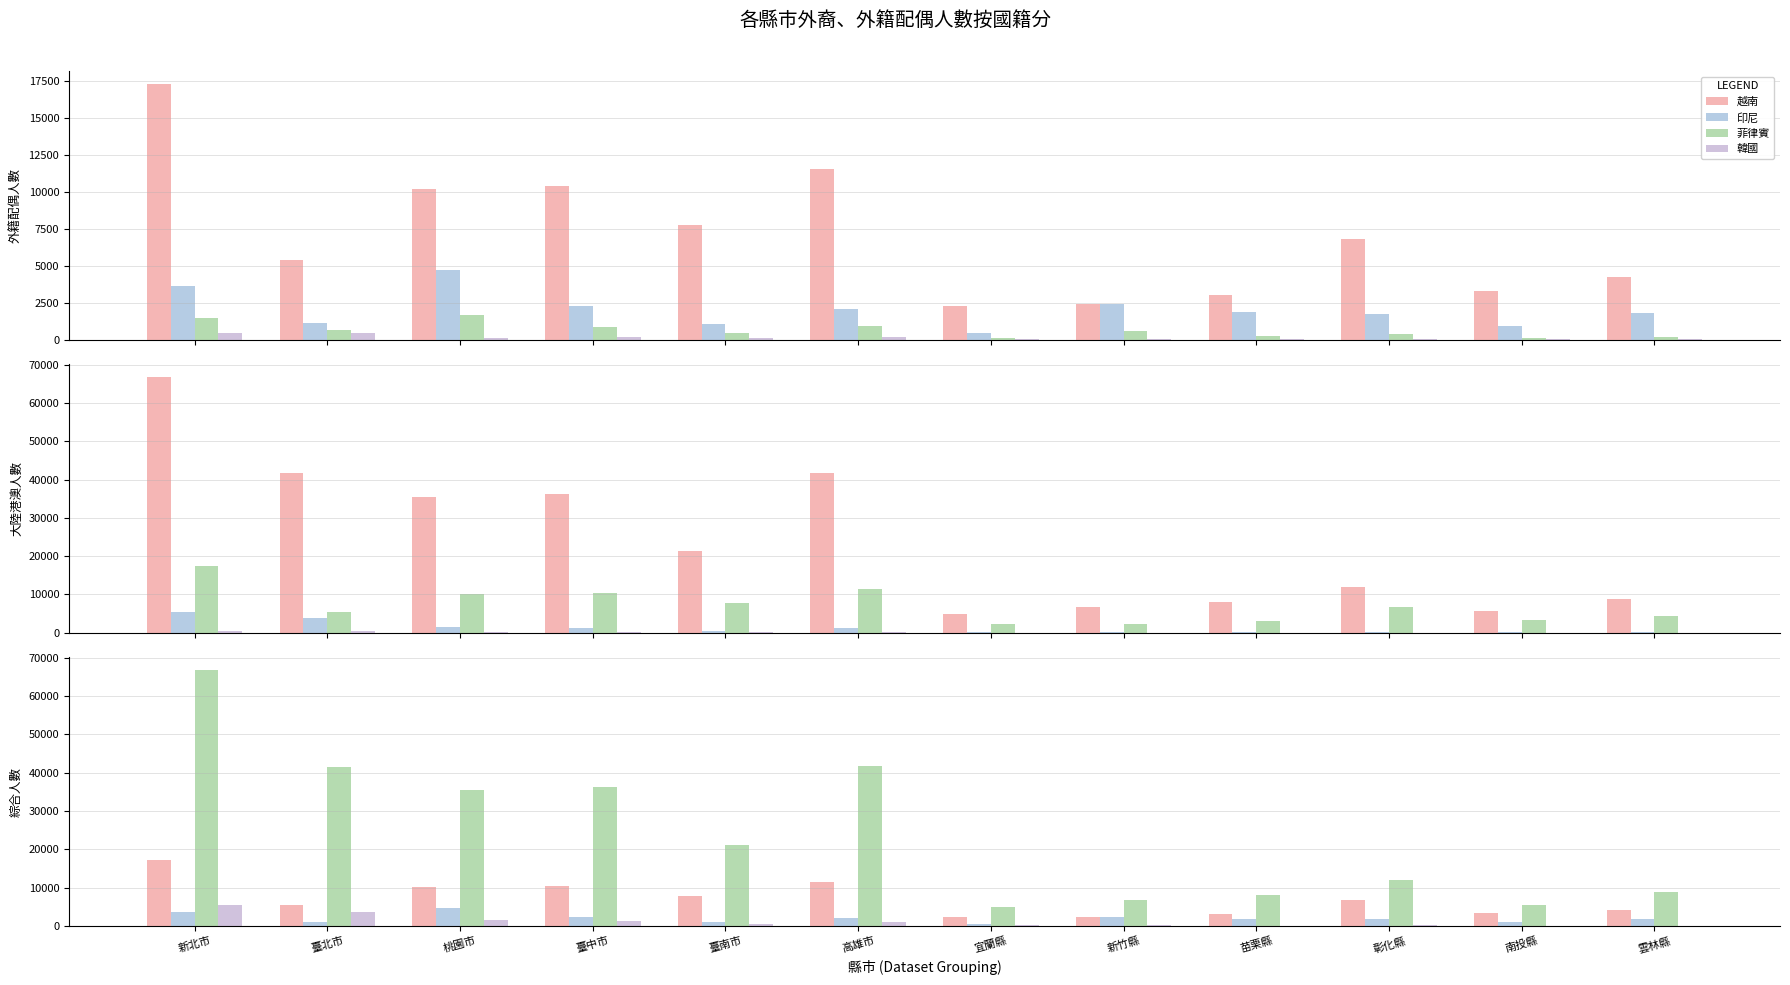

How many data points in 印尼 are above 1886?

5